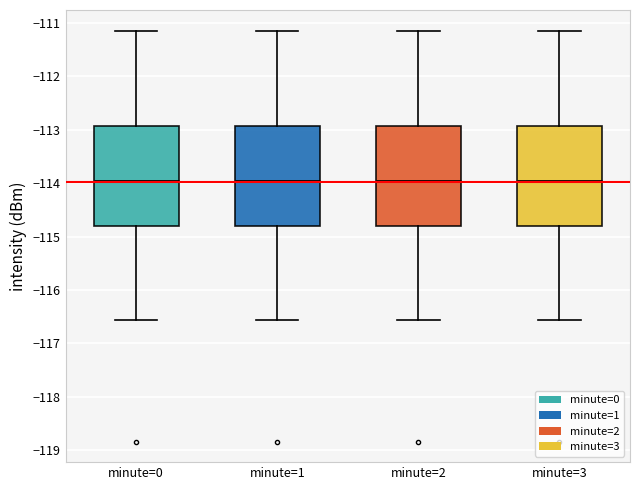

Reading left to right, read every box against the y-axis: the position of its median line, the range the box covers, and the ends of its whiskers. The values are not printed on the chart, so give them approximately, as read against the axis.

minute=0: median -114.0, box -114.8 to -112.9, whiskers -116.6 to -111.1
minute=1: median -114.0, box -114.8 to -112.9, whiskers -116.6 to -111.1
minute=2: median -114.0, box -114.8 to -112.9, whiskers -116.6 to -111.1
minute=3: median -114.0, box -114.8 to -112.9, whiskers -116.6 to -111.1